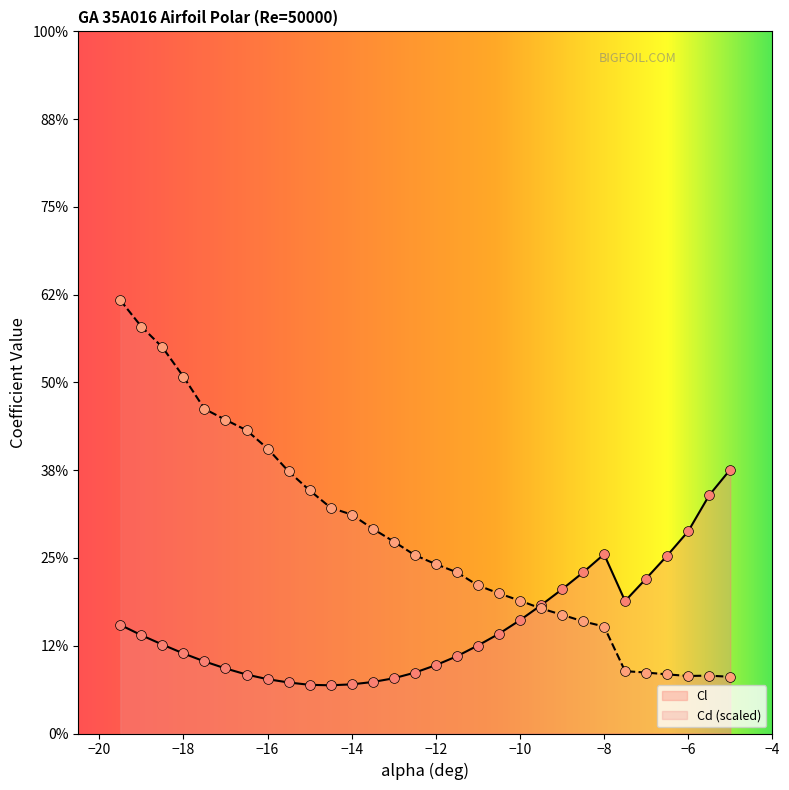

Which series reaches the minimum Y coordinate?

Cl